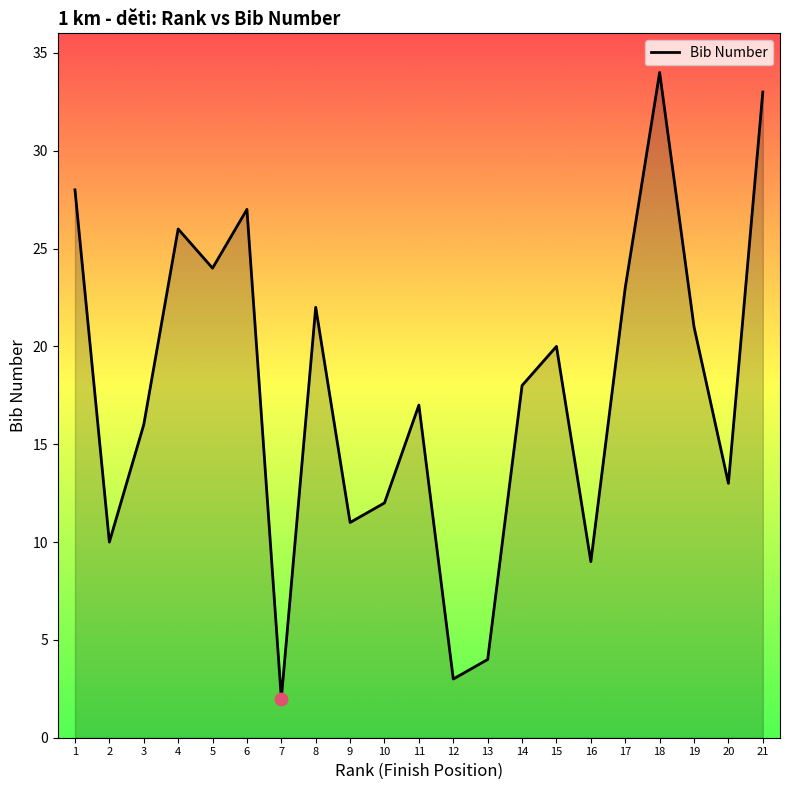

Between 8 and 21, which is larger?

21